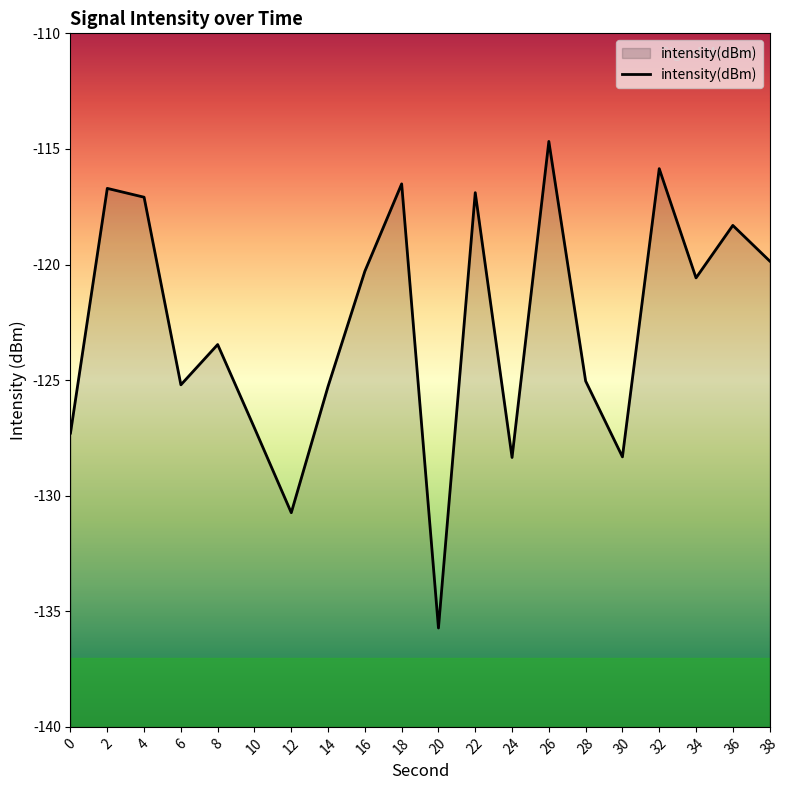

At which category does the data reach its first local peak?

2